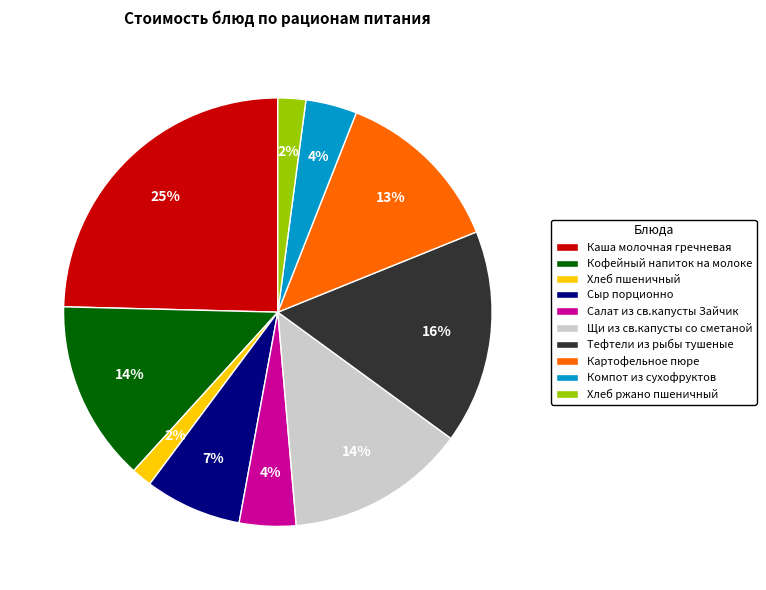

To the nearest percent, what portion does Щи из св.капусты со сметаной represent?

14%